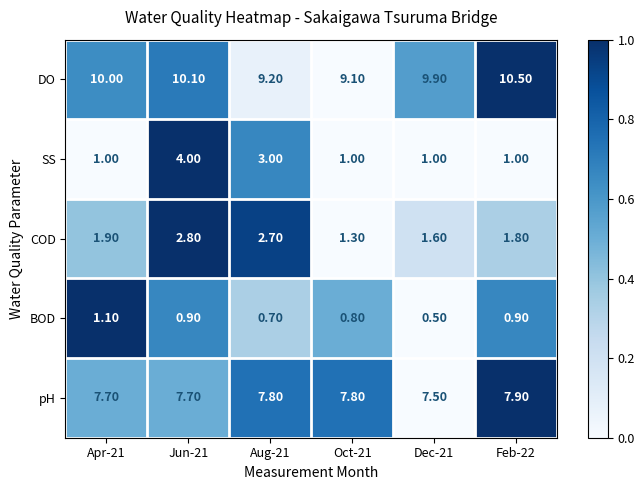

What is the sum of the pH values at Apr-21 and Dec-21?

15.2